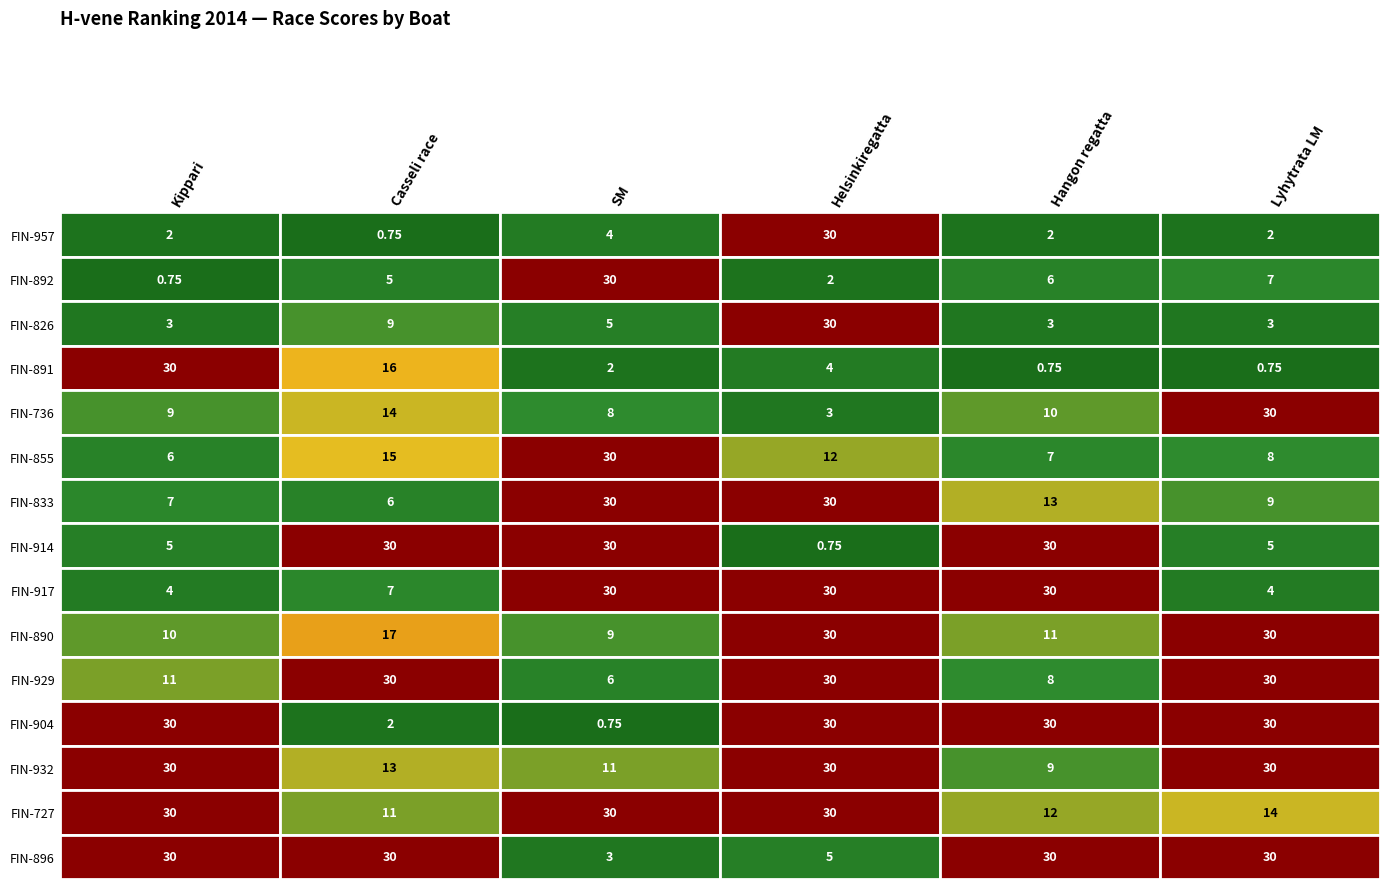

Is the value of FIN-904 at 3 greater than the value of FIN-932 at 0?

No